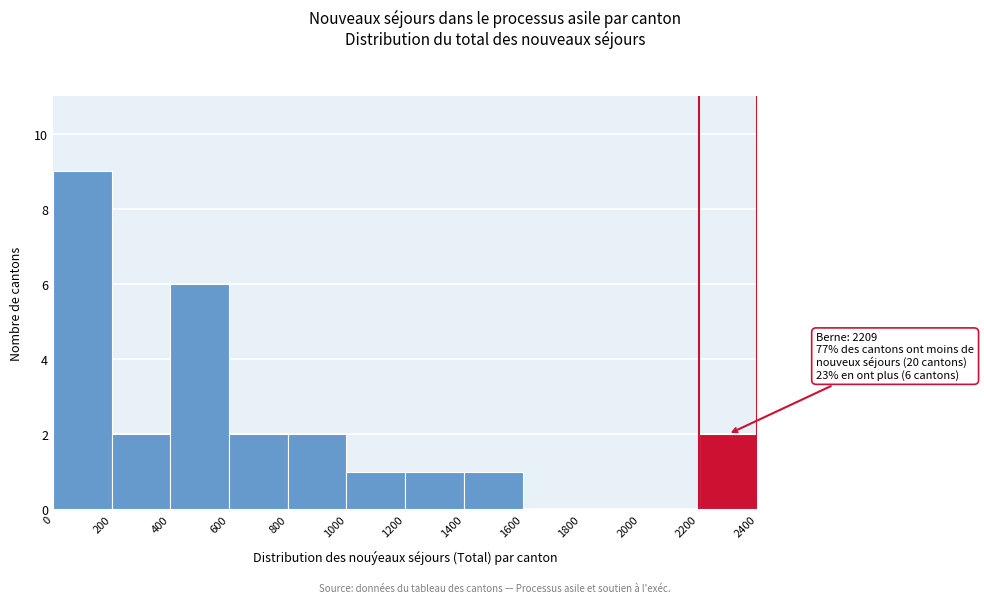

Over which range of the x-axis is the bar tallest?

0 to 200